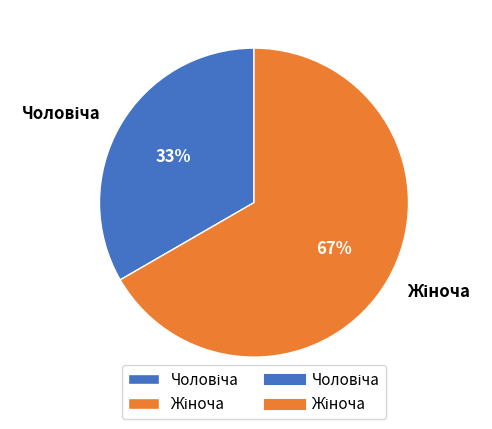

Count the number of slices in the pie.

2